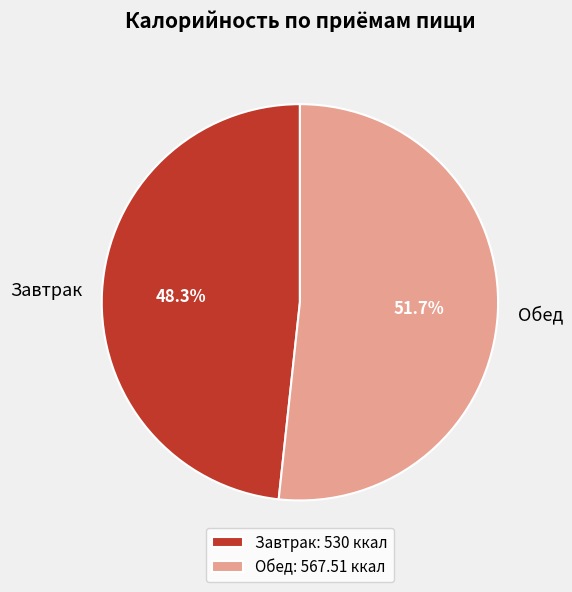

How much of the chart is everything except Завтрак?

51.7%